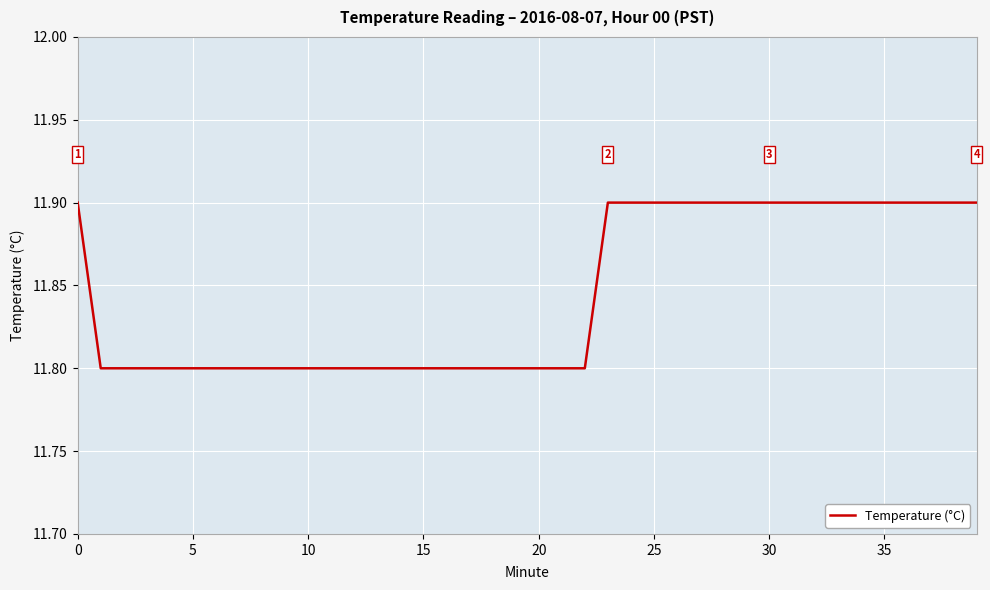

What is the maximum value shown in the chart?

11.9